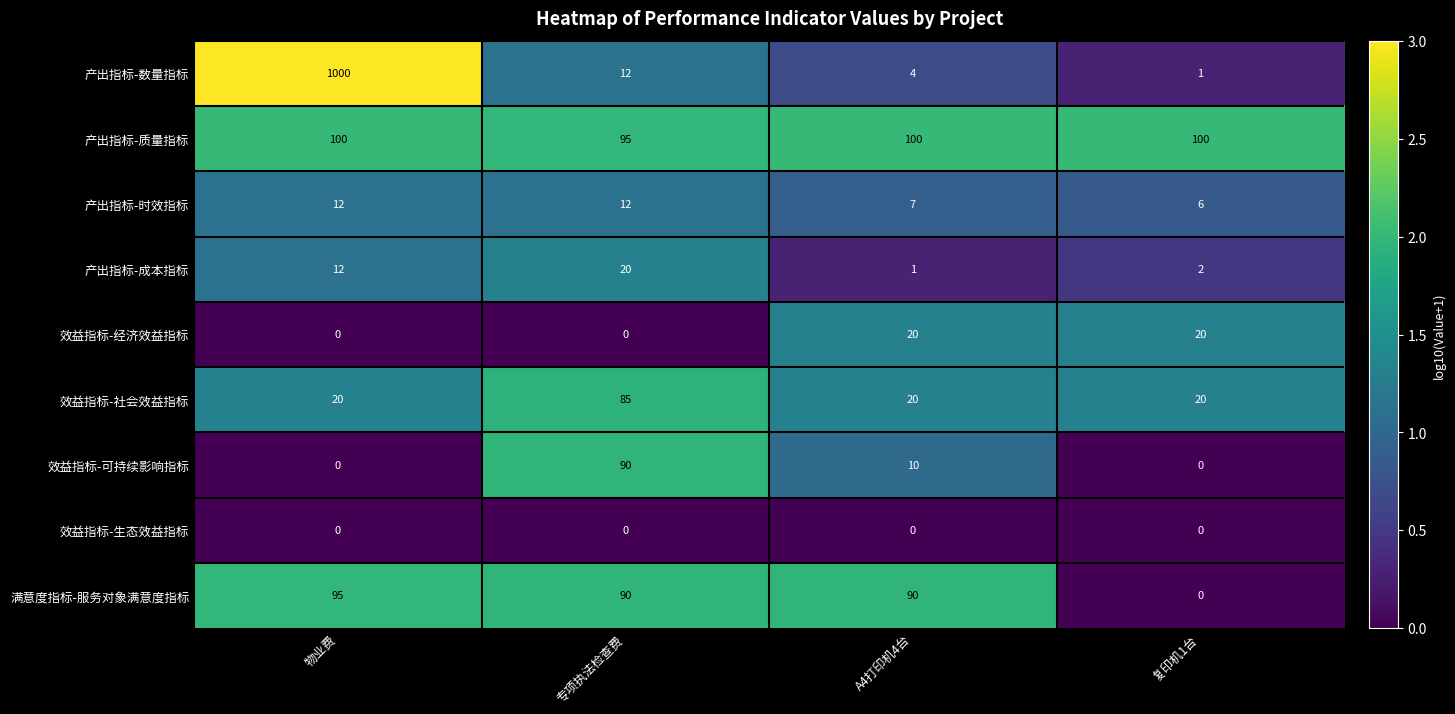

What is the average value of the 效益指标-社会效益指标 series?

36